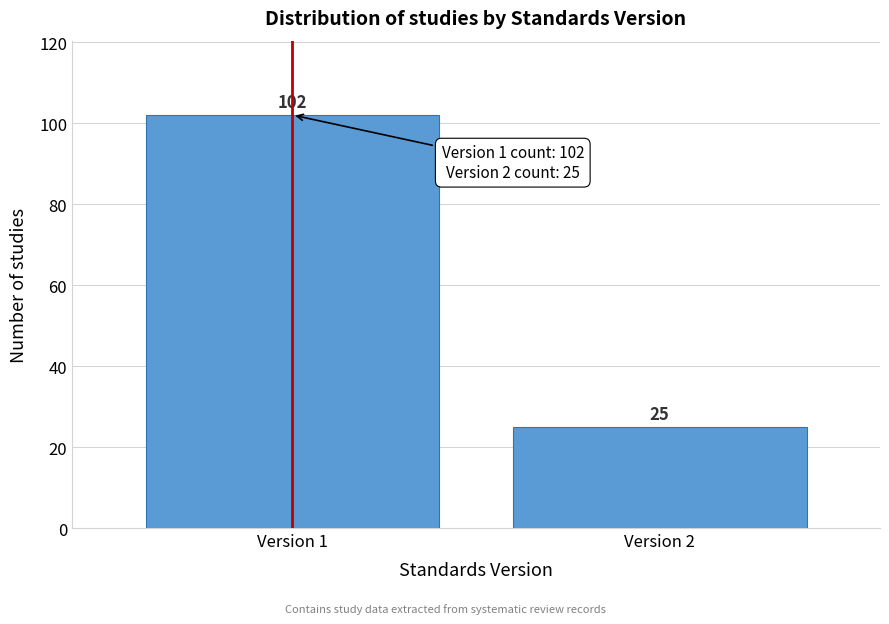

Reading left to right, transcribe all the data shown in this chart.

102	25